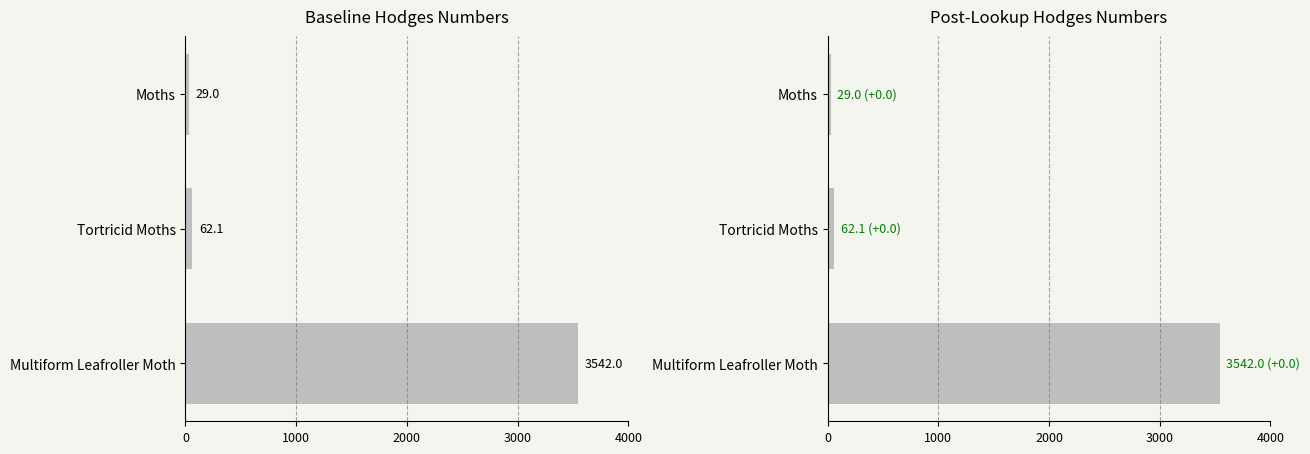

What is the average value?

1211.0